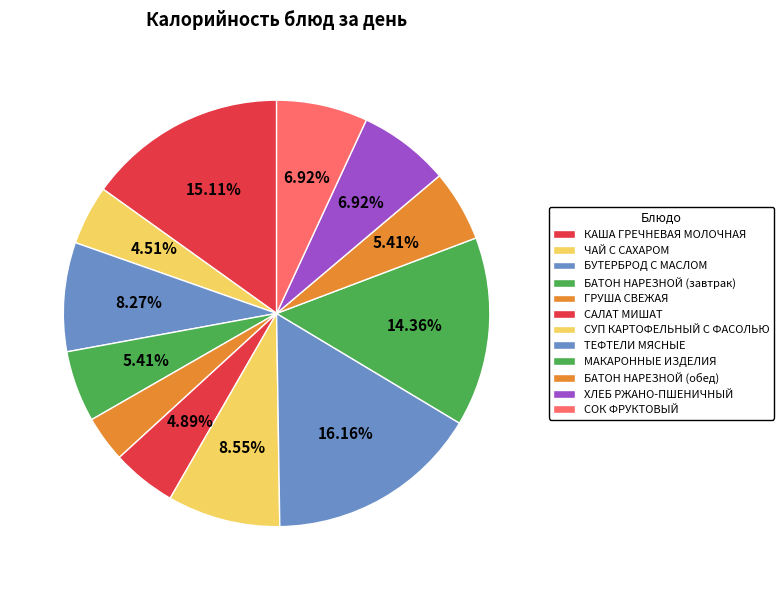

To the nearest percent, what is the difference between the largest and smallest slice percentages?

13%